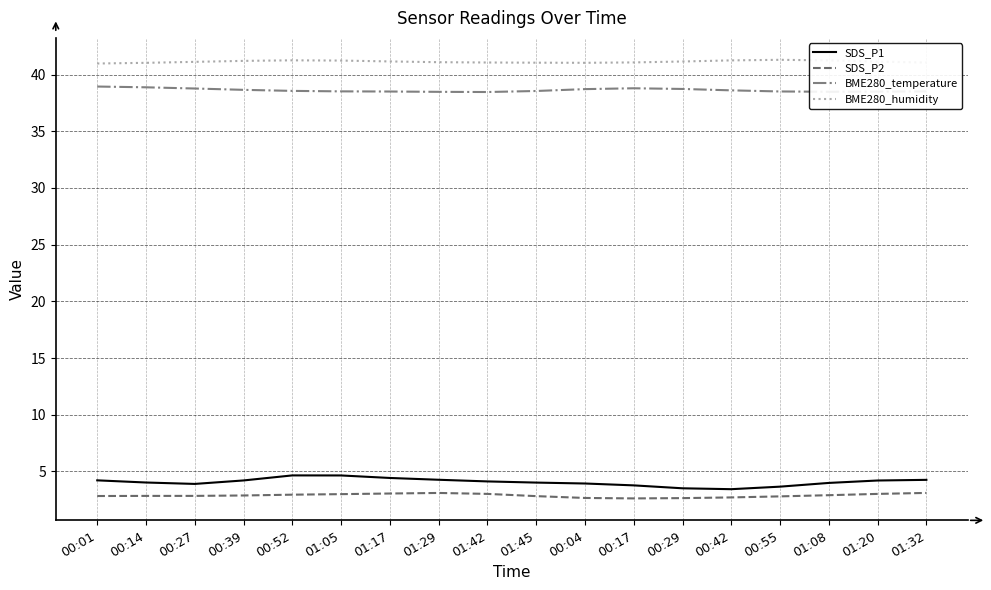

What is the approximate value of SDS_P2 at 00:55?

2.8